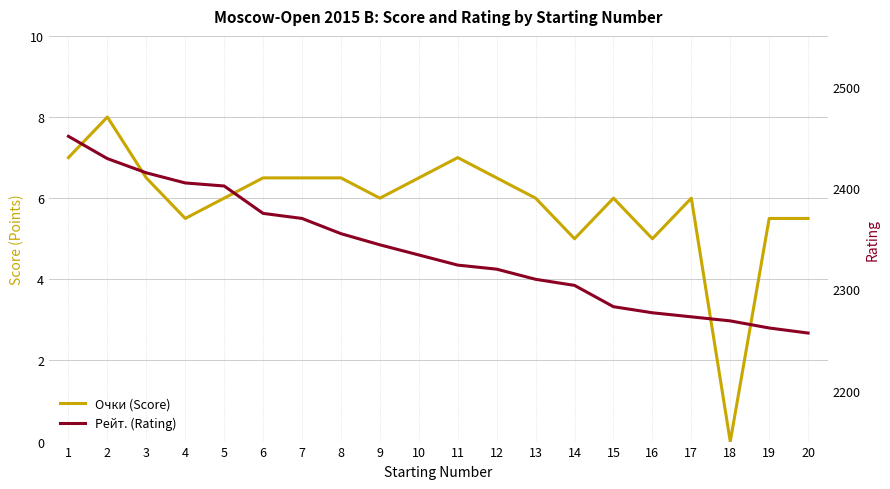

List the labels in order of Рейт. (Rating) value, smallest first.

20, 19, 18, 17, 16, 15, 14, 13, 12, 11, 10, 9, 8, 7, 6, 5, 4, 3, 2, 1